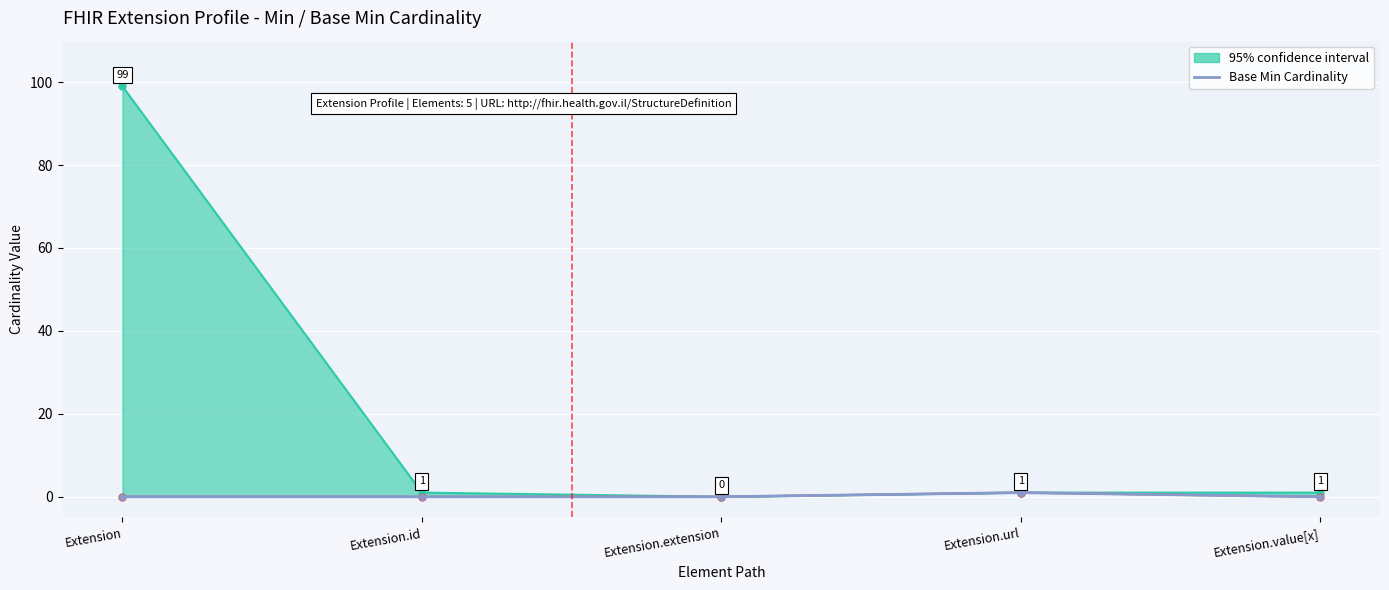

Reading left to right, list all the values displayed in this chart.

0	0	0	1	0